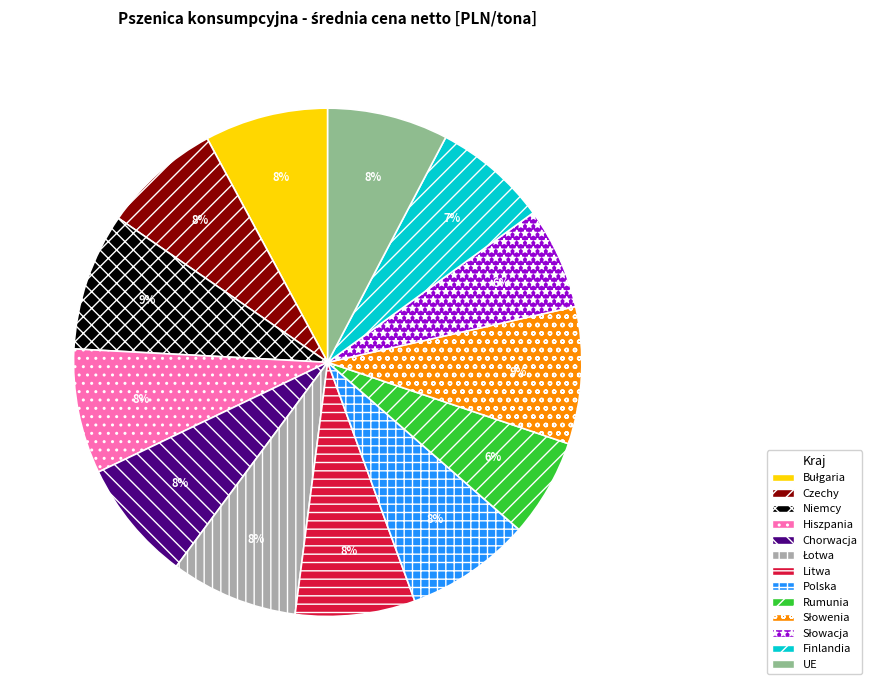

What is the ratio of the value at Litwa to the value at Czechy?

1.0